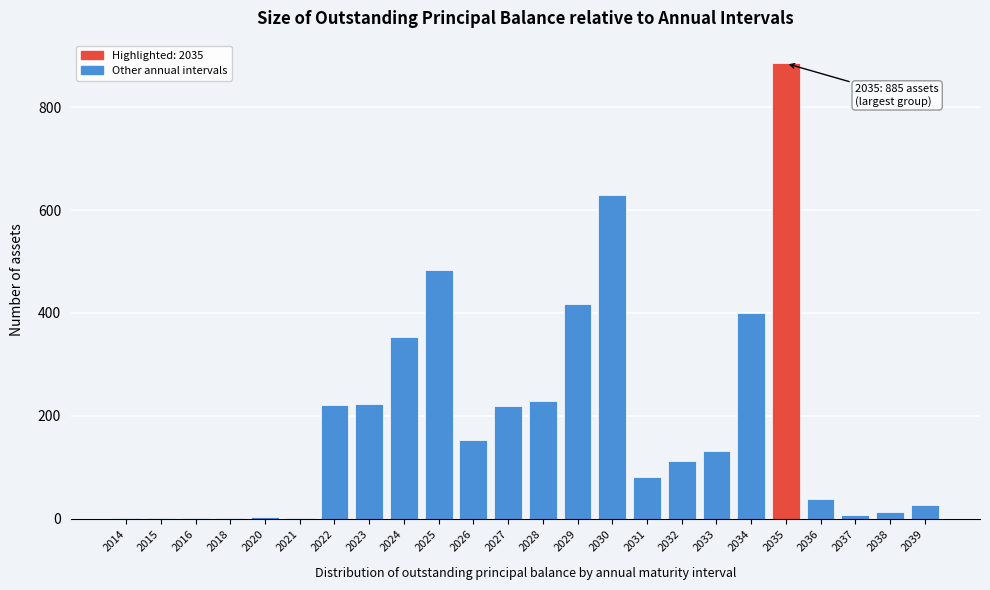

What is the ratio of the value at 2029 to the value at 2022?

1.9